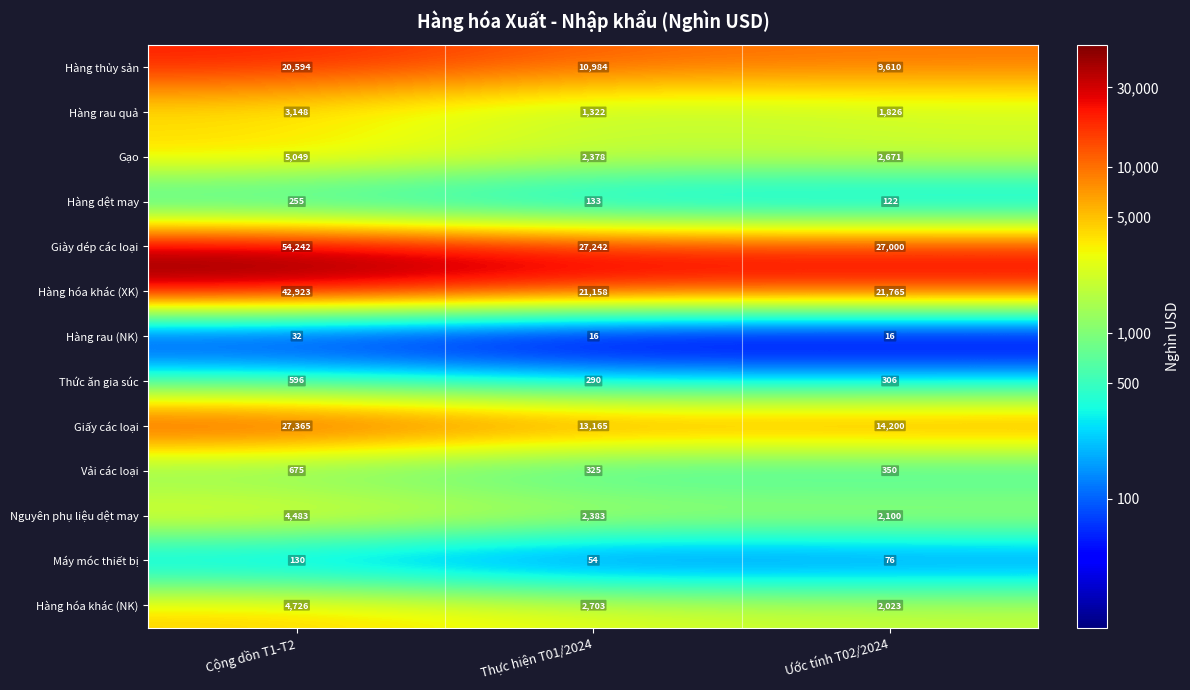

What is the maximum value shown in the chart?

54242